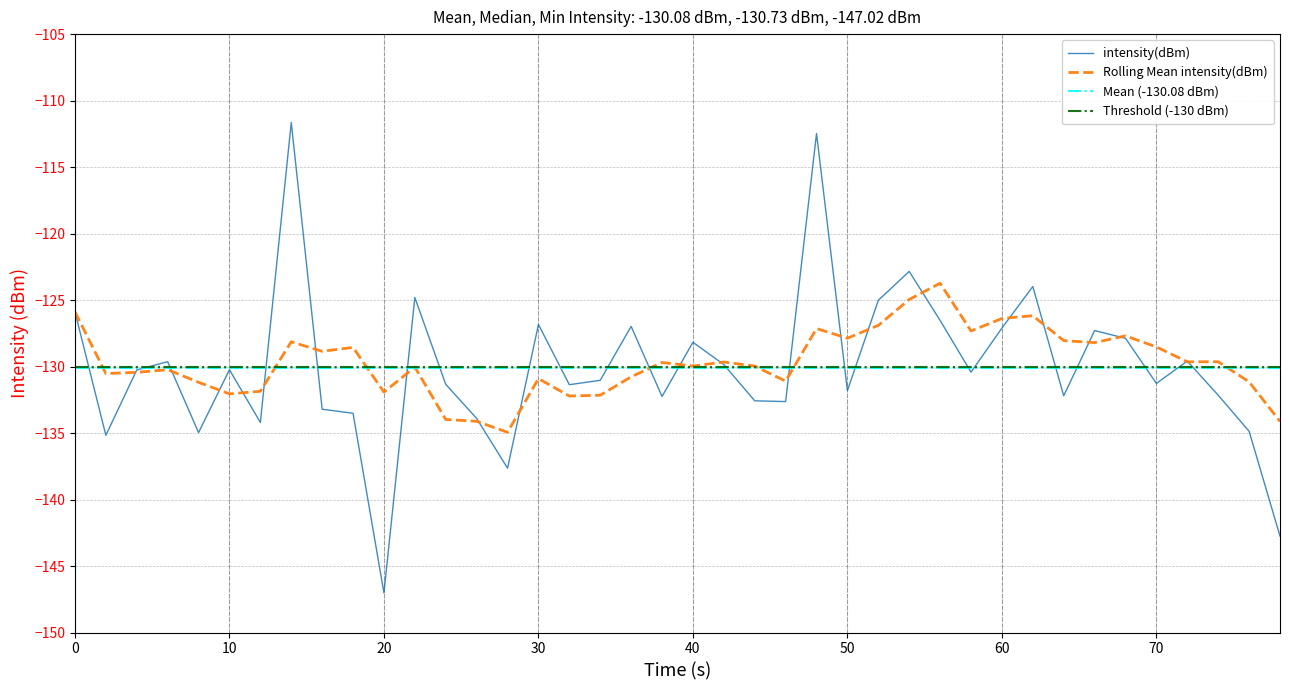

How many data points does each series have?

40